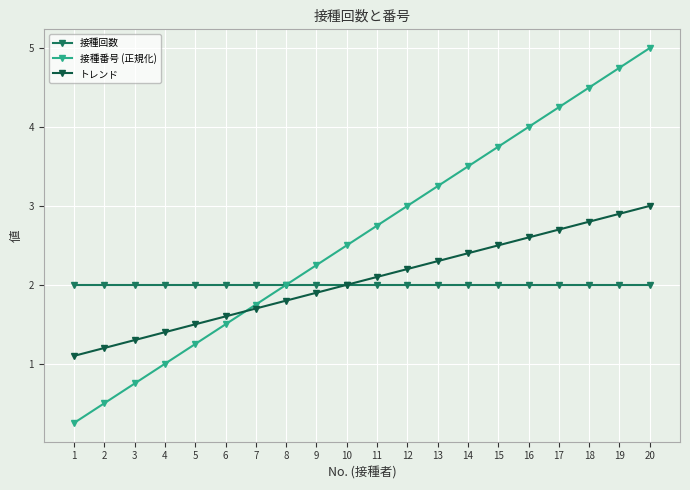

What is the value of the 接種回数 point at the 7th from the left?

2.0